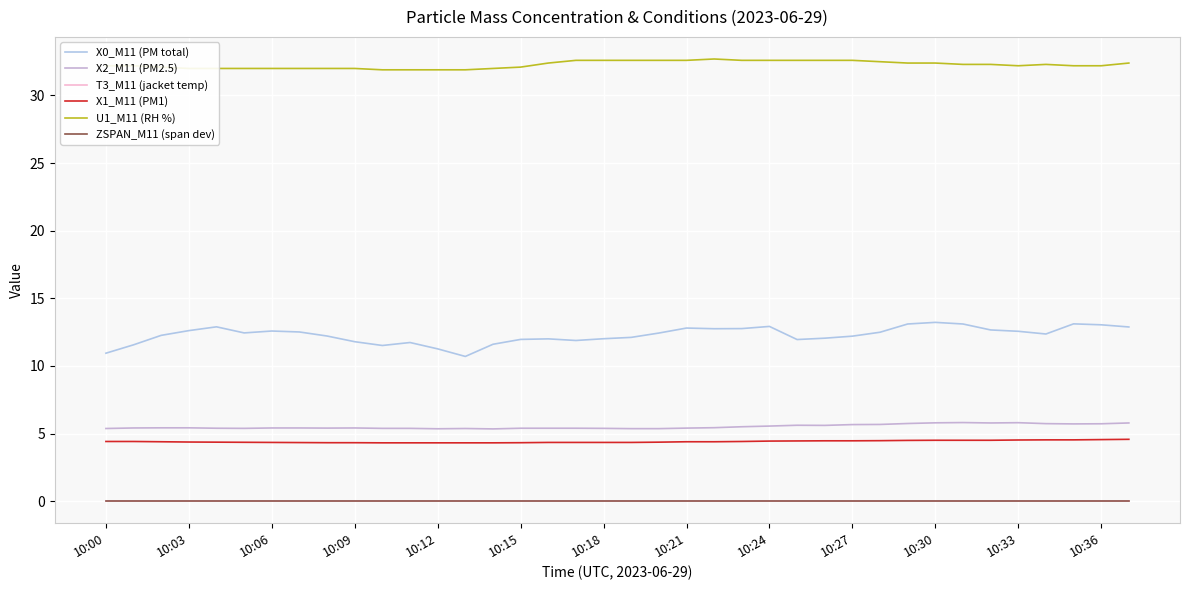

What is the maximum value shown in the chart?

32.7